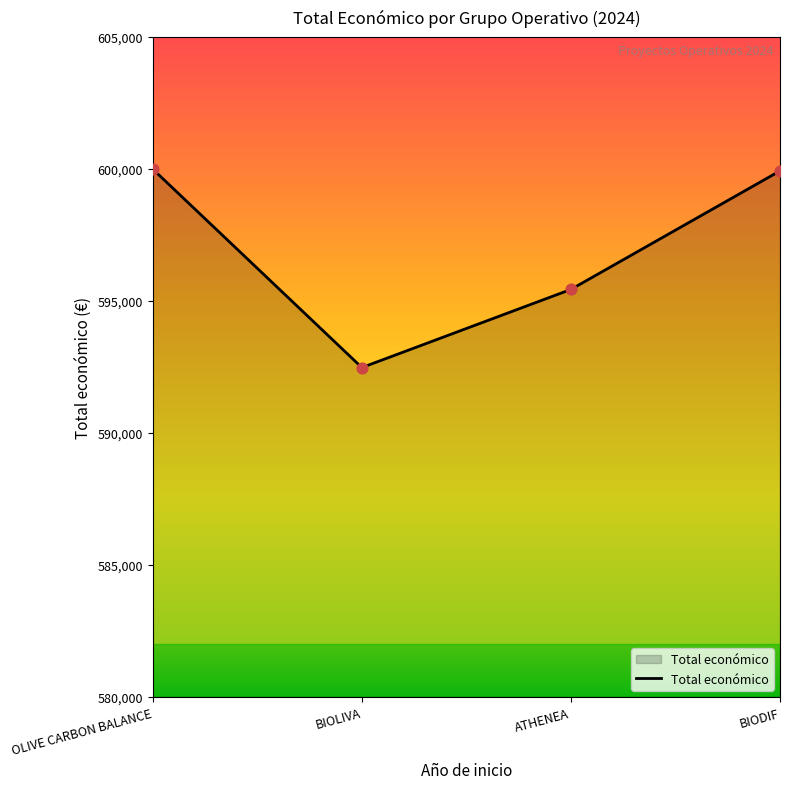

Which has a higher value, BIOLIVA or ATHENEA?

ATHENEA